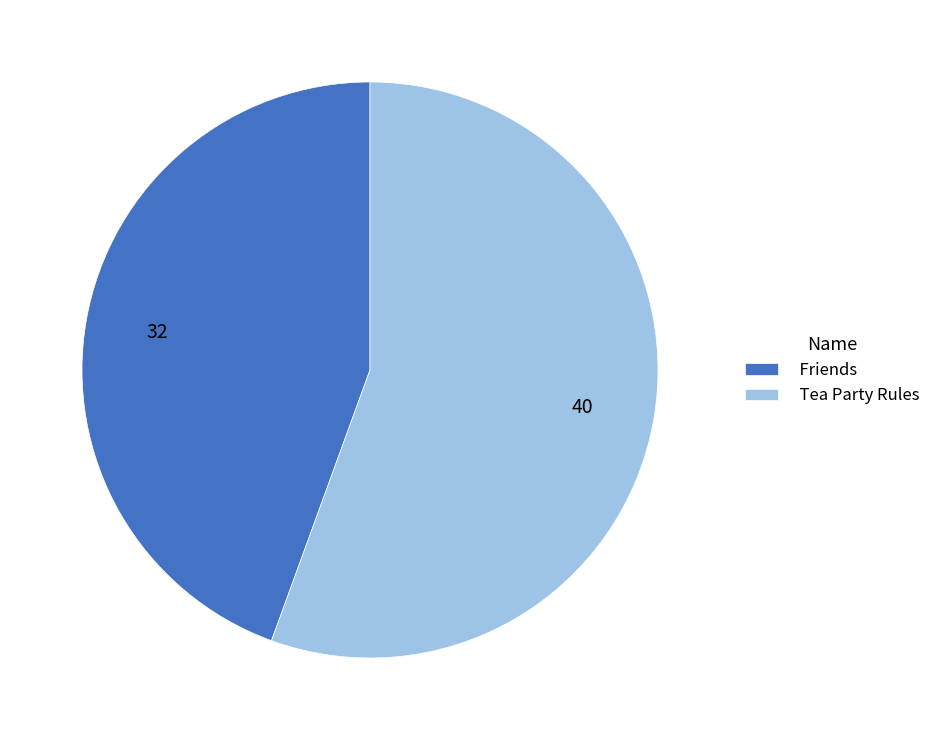

Which slice represents more than half of the pie?

Tea Party Rules